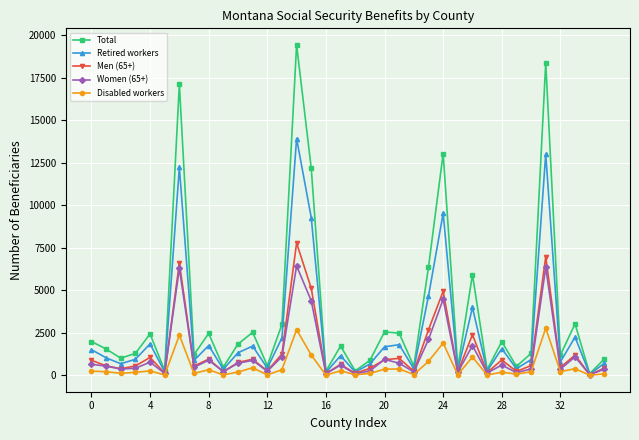

What is the maximum value shown in the chart?

19428